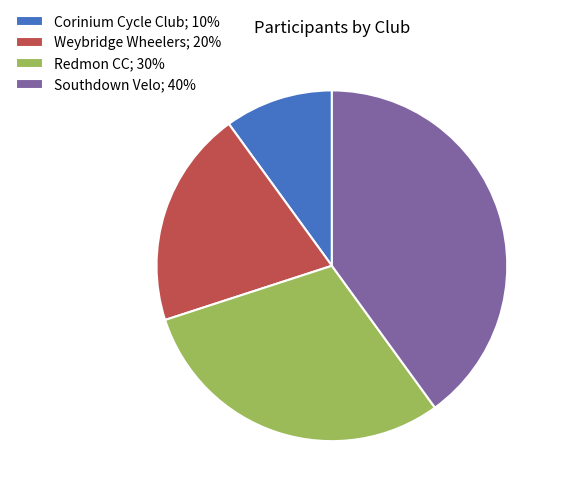

Between Weybridge Wheelers; 20% and Southdown Velo; 40%, which is larger?

Southdown Velo; 40%